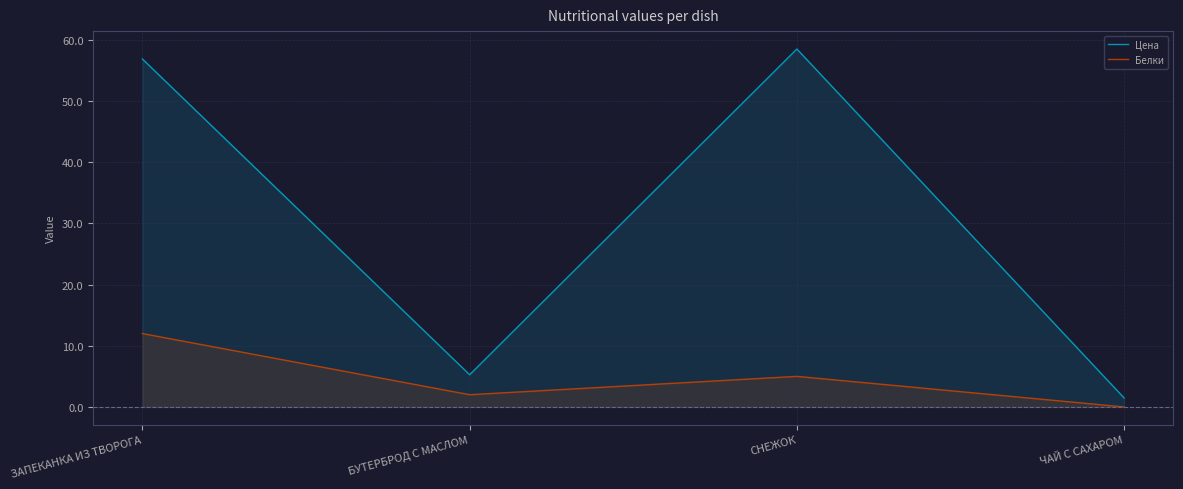

The Цена series shows 1.5 at ЧАЙ С САХАРОМ. True or false?

True